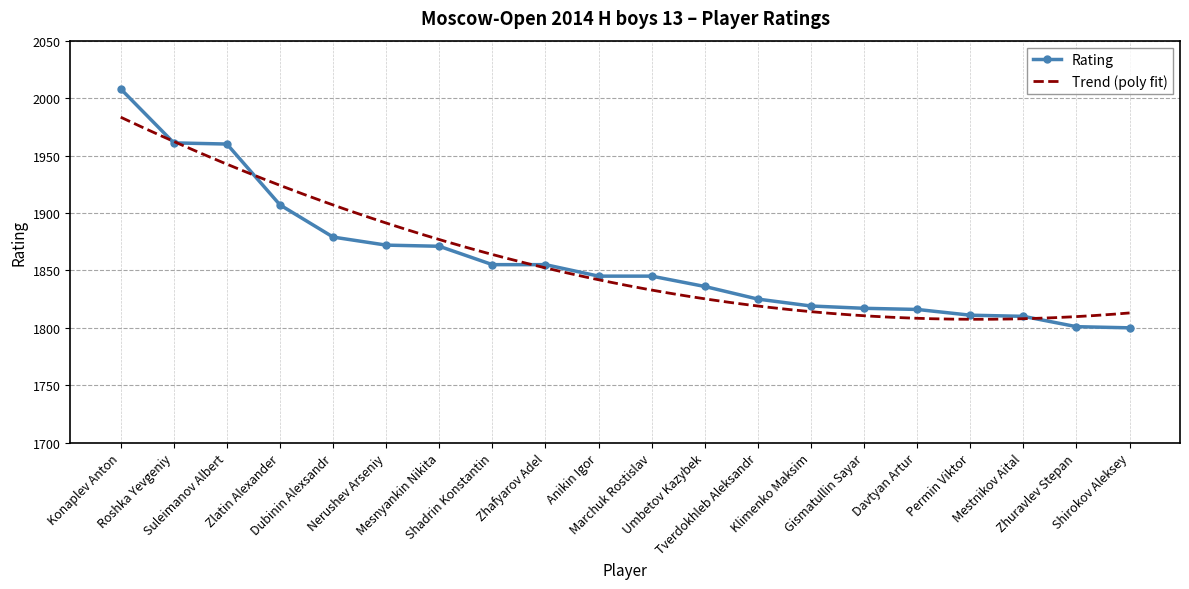

What is the smallest value displayed?

1800